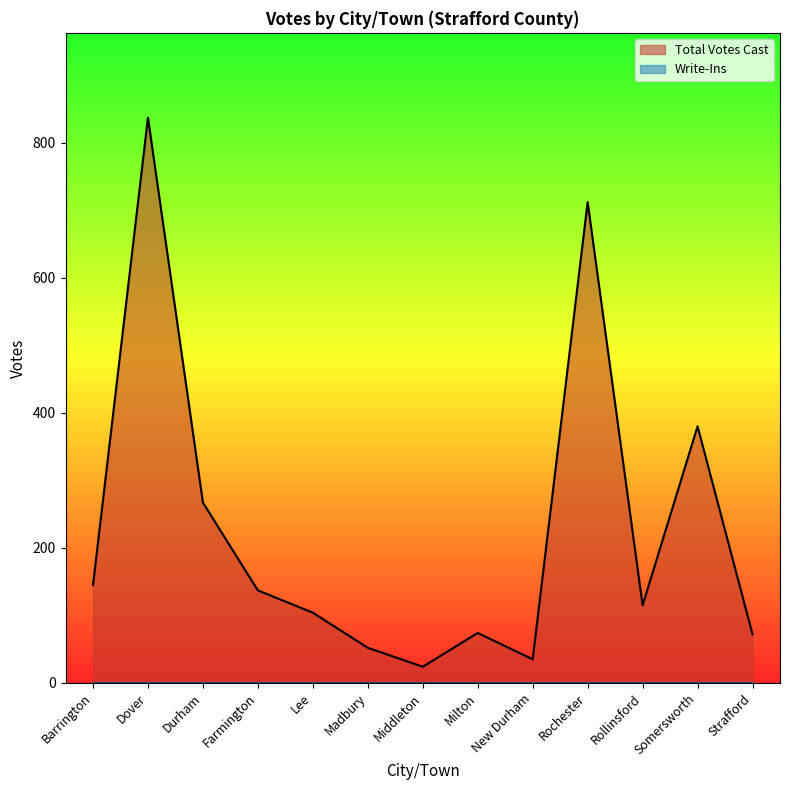

True or false: the data shows 52 at Madbury.

True